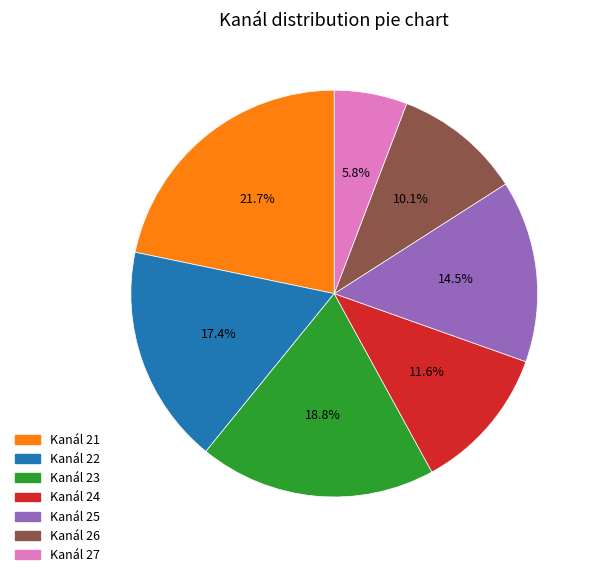

Which slice is the smallest?

Kanál 27